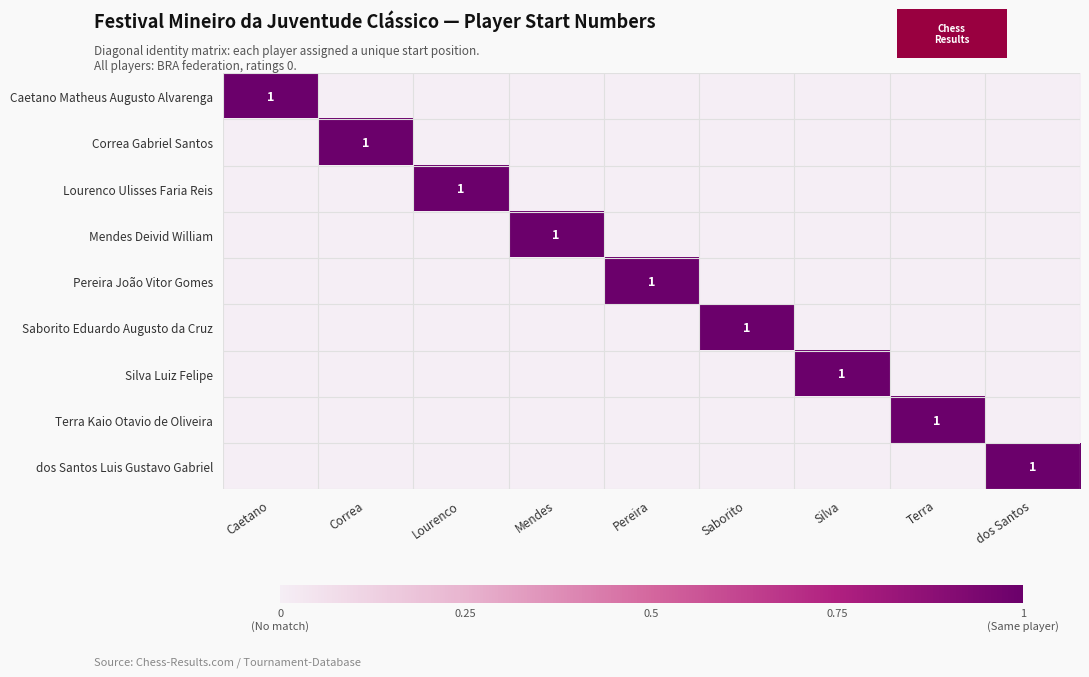

Which label corresponds to the smallest value in the chart?

Correa